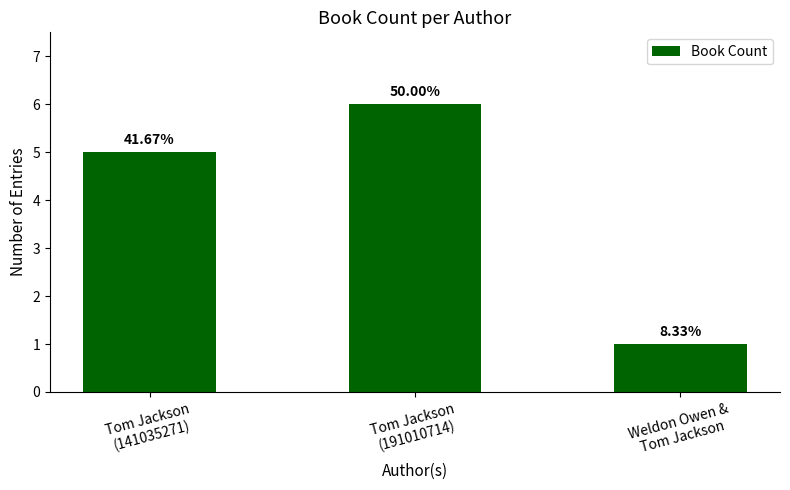

Is it true that the value at Tom Jackson
(191010714) is 6?

True